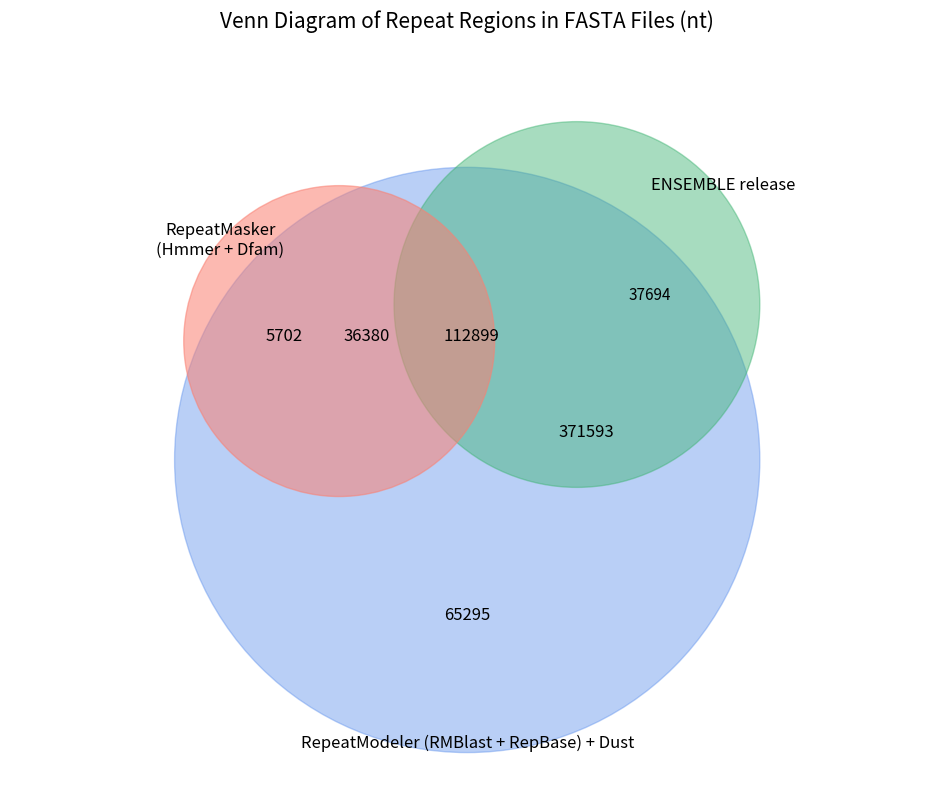

Does 9 account for over 50% of the chart?

No